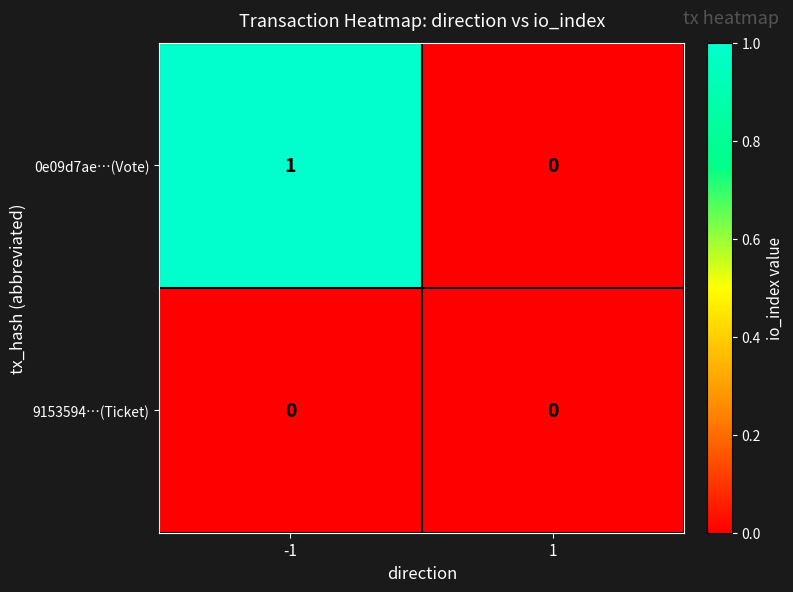

List the series in order of their peak value, highest first.

0e09d7ae…(Vote), 9153594…(Ticket)